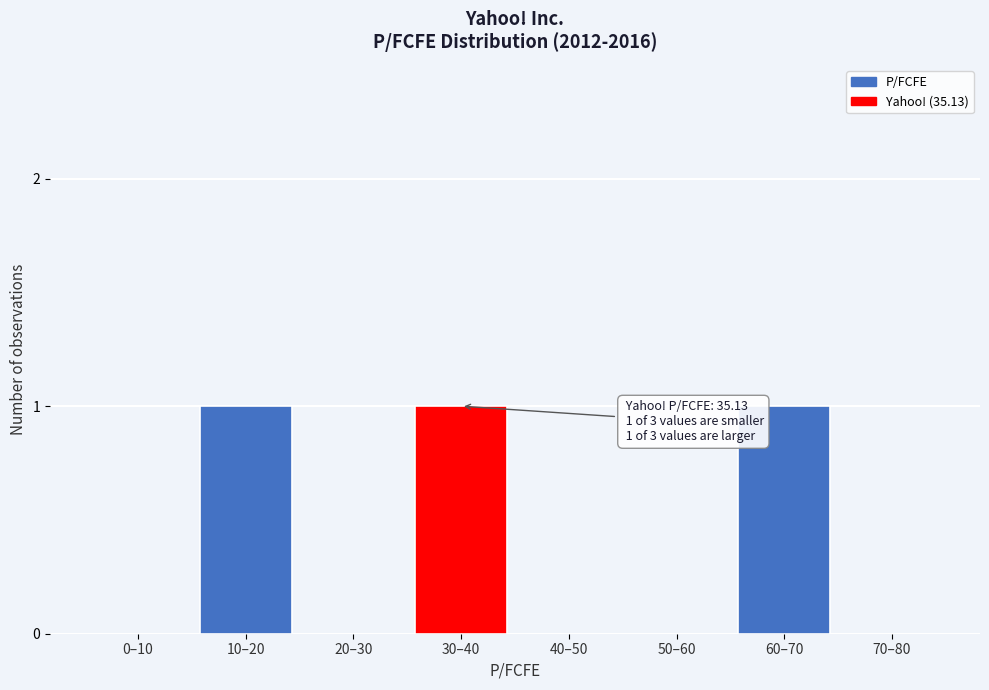

Reading right to left, list all the values displayed in this chart.

70–80=0	60–70=1	50–60=0	40–50=0	30–40=1	20–30=0	10–20=1	0–10=0